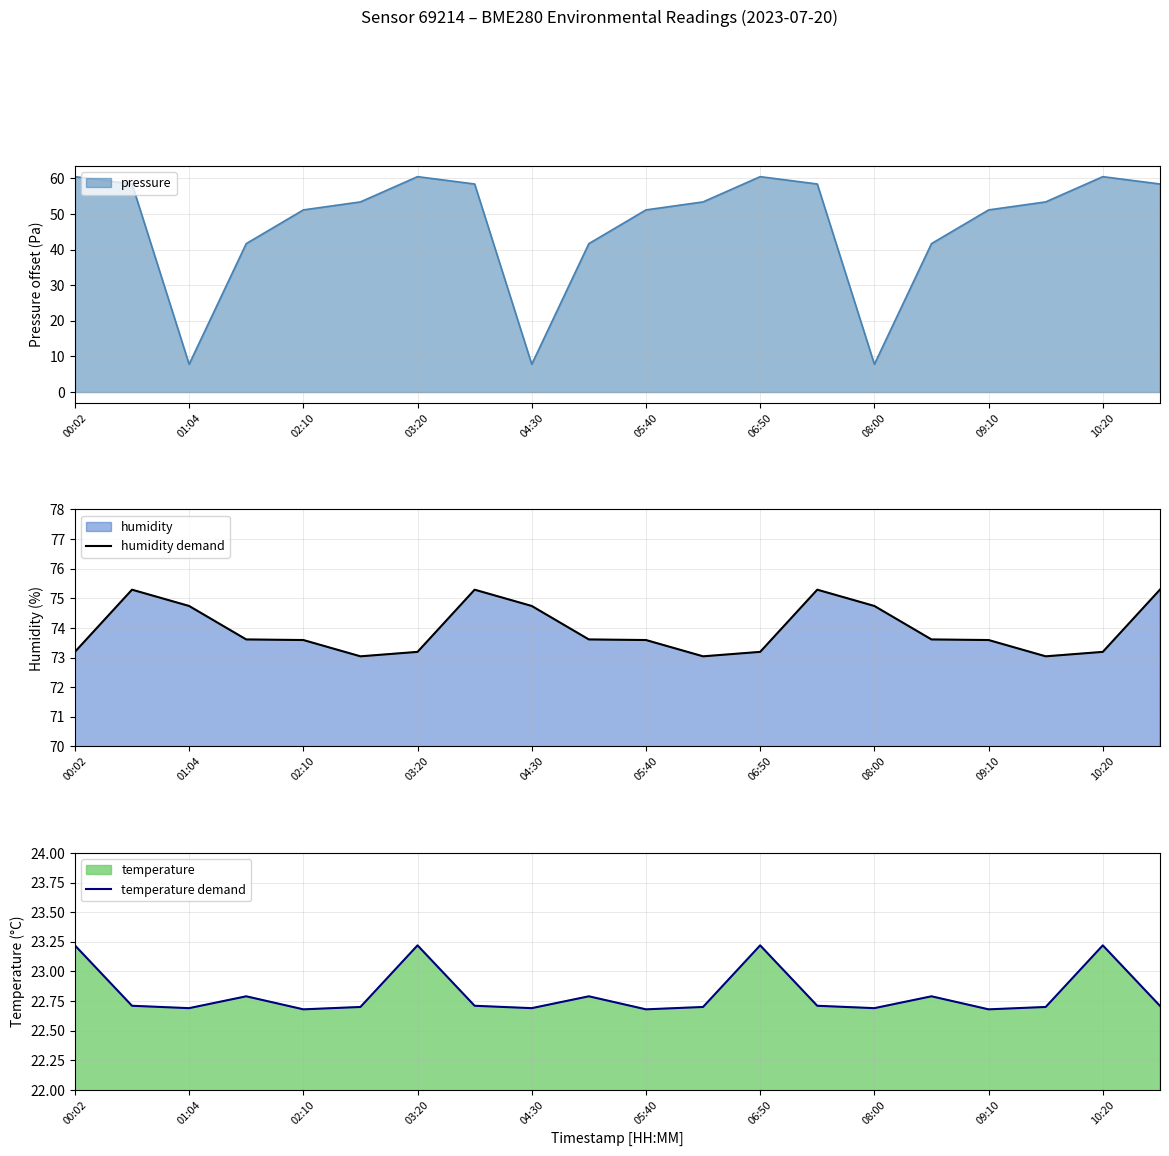

True or false: humidity demand and temperature demand intersect in this chart.

False